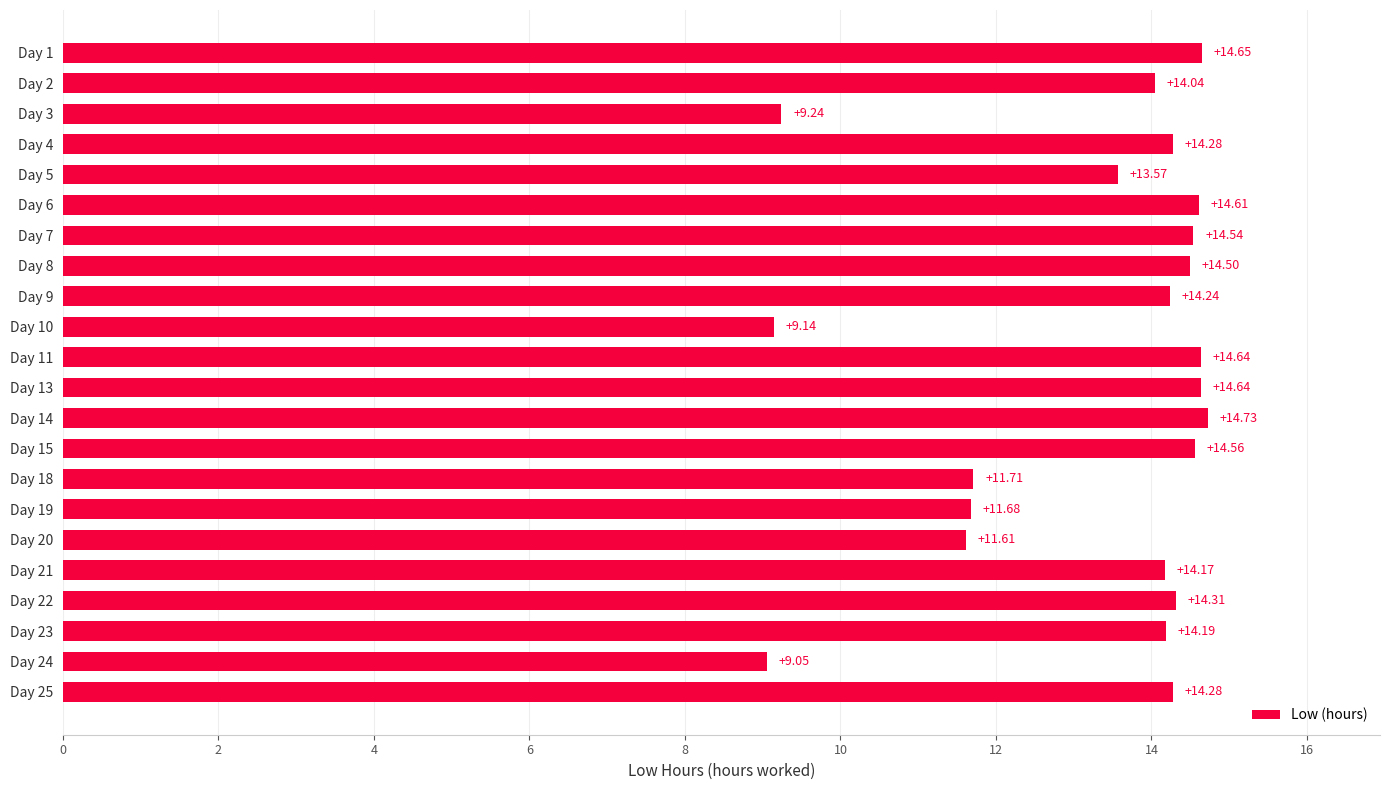

What is the ratio of the value at Day 9 to the value at Day 21?

1.0